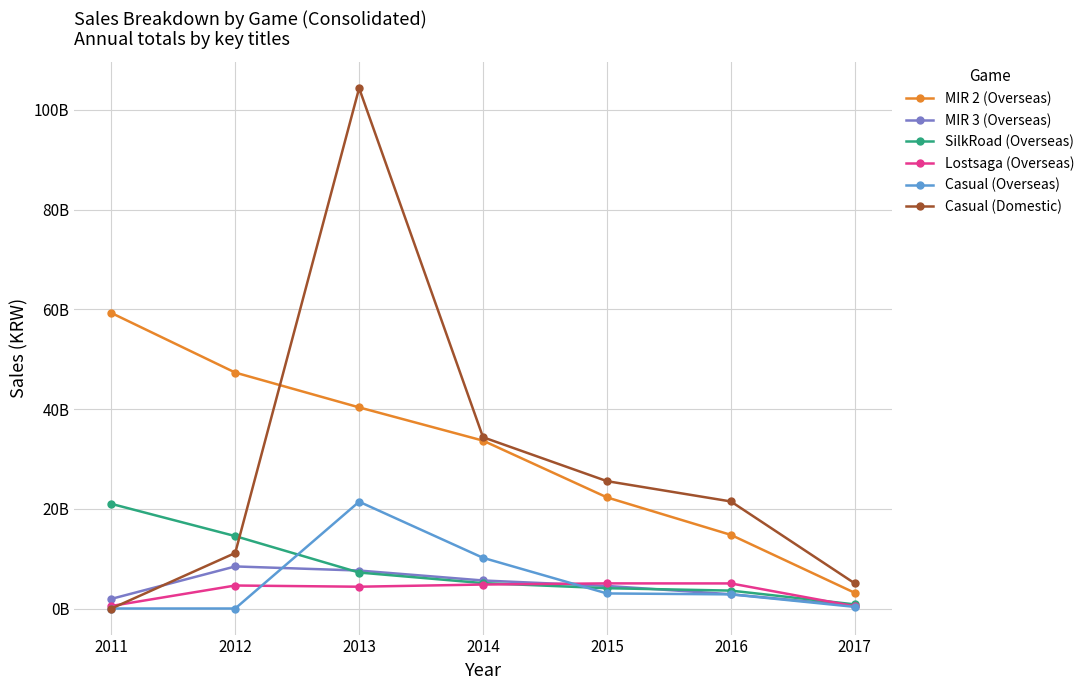

The Casual (Domestic) series shows 11144768904 at 2012. True or false?

True